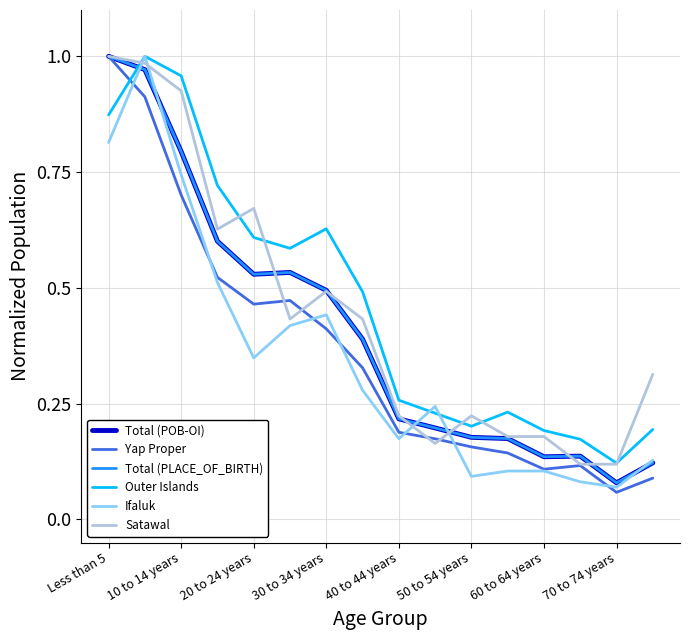

Rank the categories by Satawal value from lowest to highest.

13, 14, 9, 11, 12, 8, 10, 15, 50 to 54 years, 70 to 74 years, 60 to 64 years, 30 to 34 years, 40 to 44 years, 20 to 24 years, 10 to 14 years, Less than 5